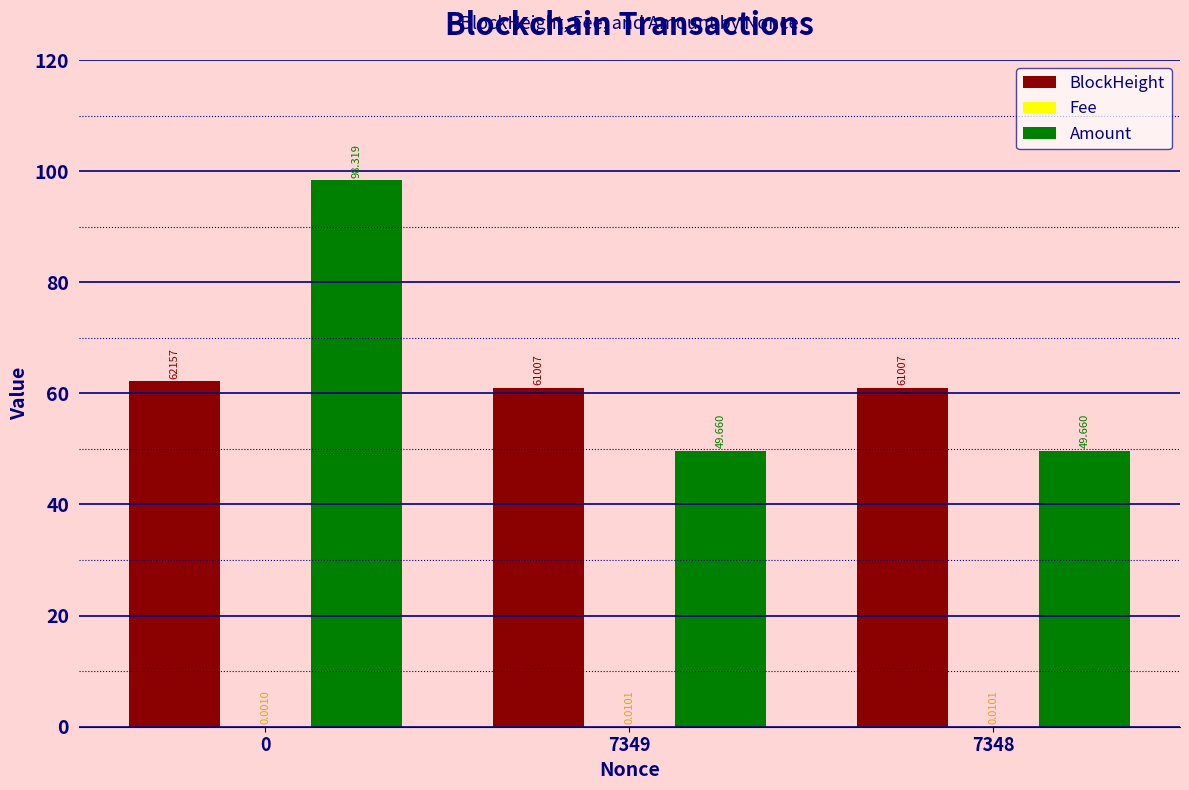

Which series changed the most between 0 and 7348?

Amount